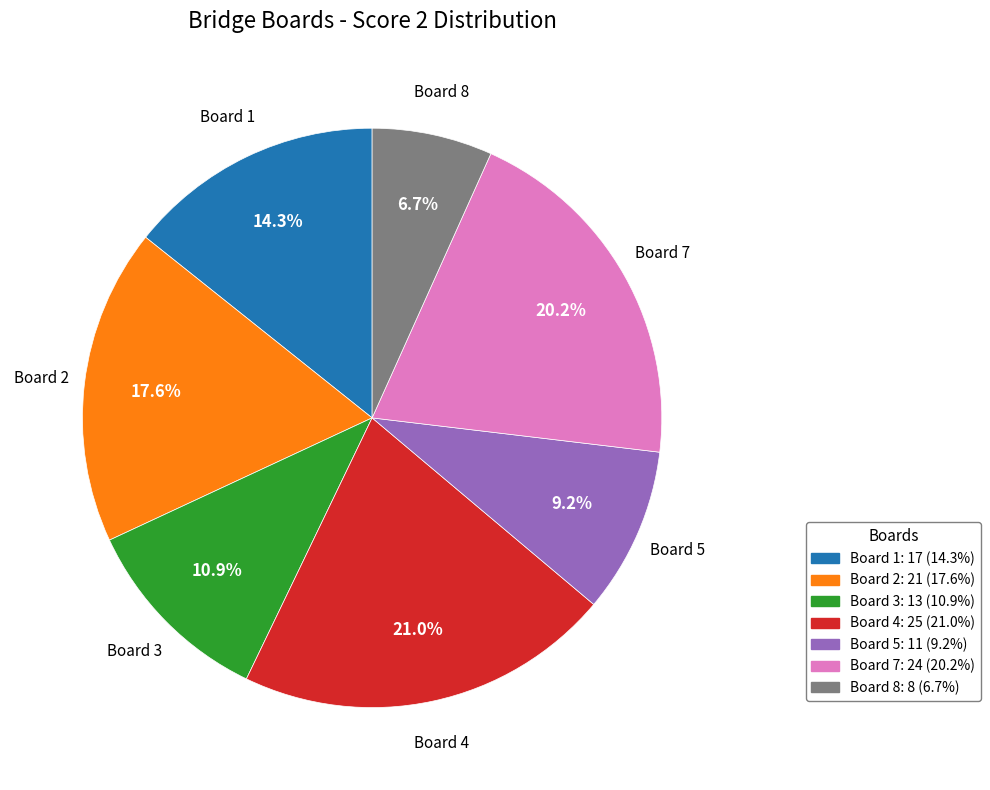

What portion of the pie excludes Board 1: 17 (14.3%)?

85.7%